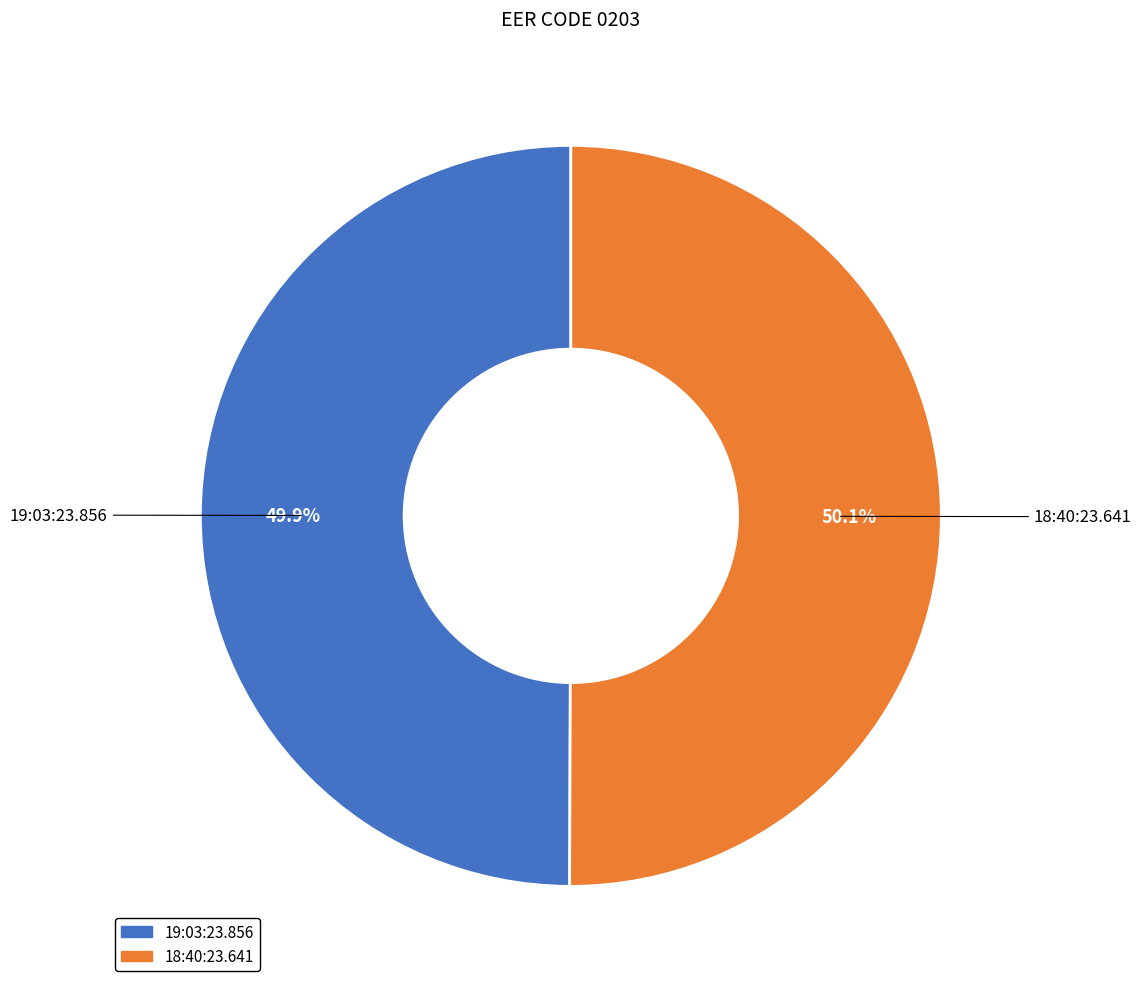

Is there a majority slice in this chart?

Yes